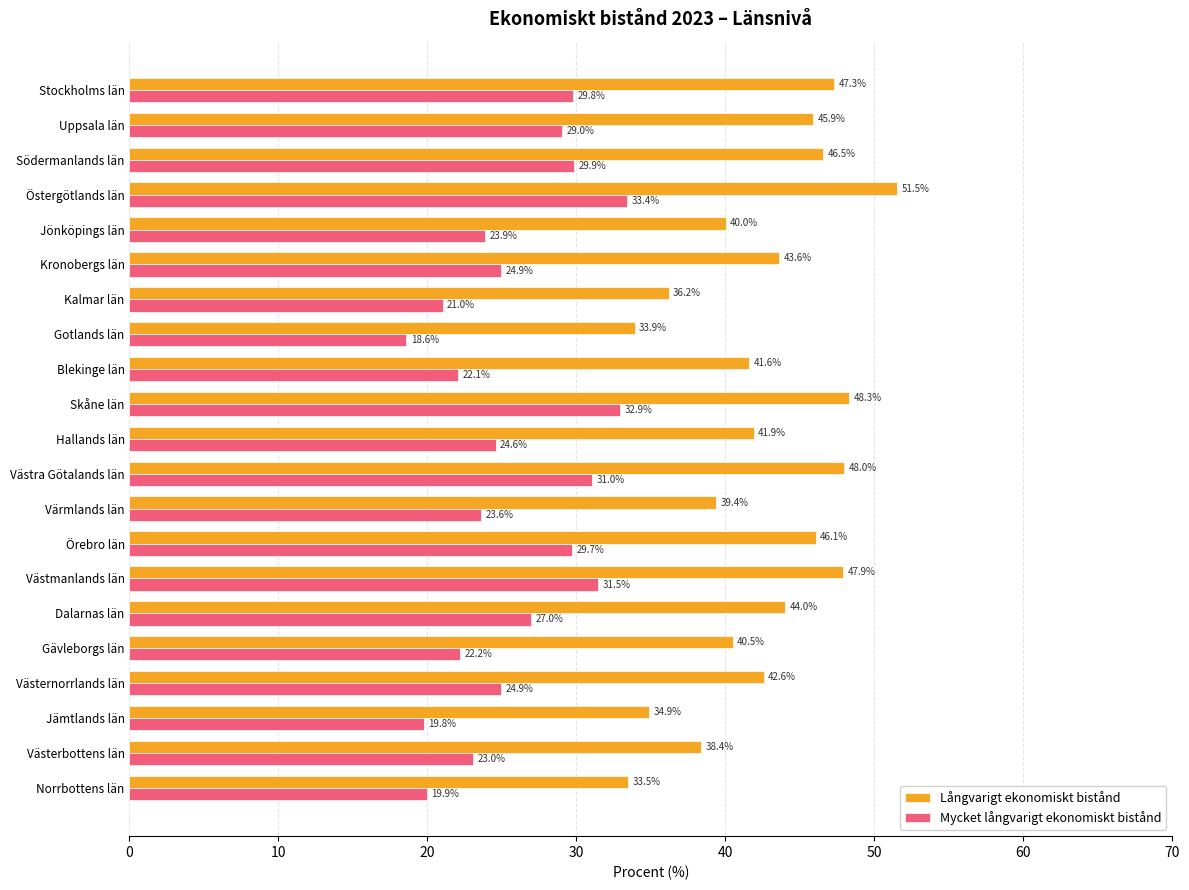

At which label does Mycket långvarigt ekonomiskt bistånd reach its minimum?

Gotlands län